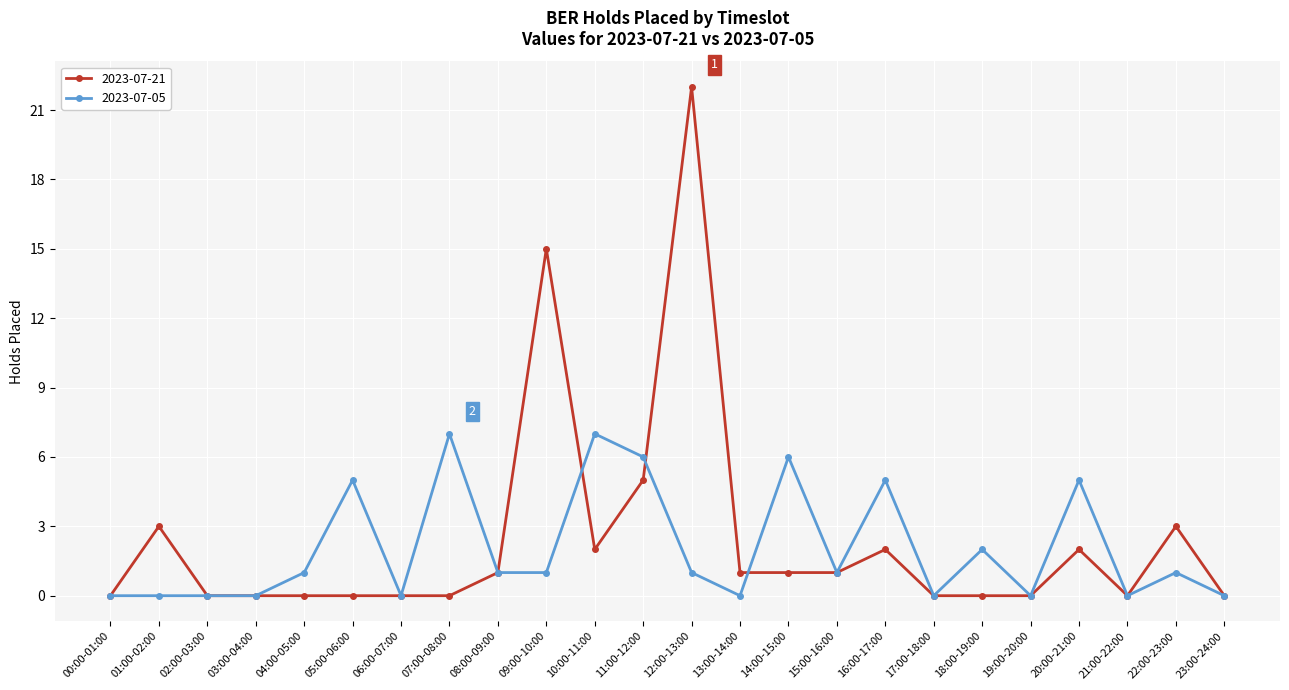

Rank the series by their maximum value, from lowest to highest.

2023-07-05, 2023-07-21